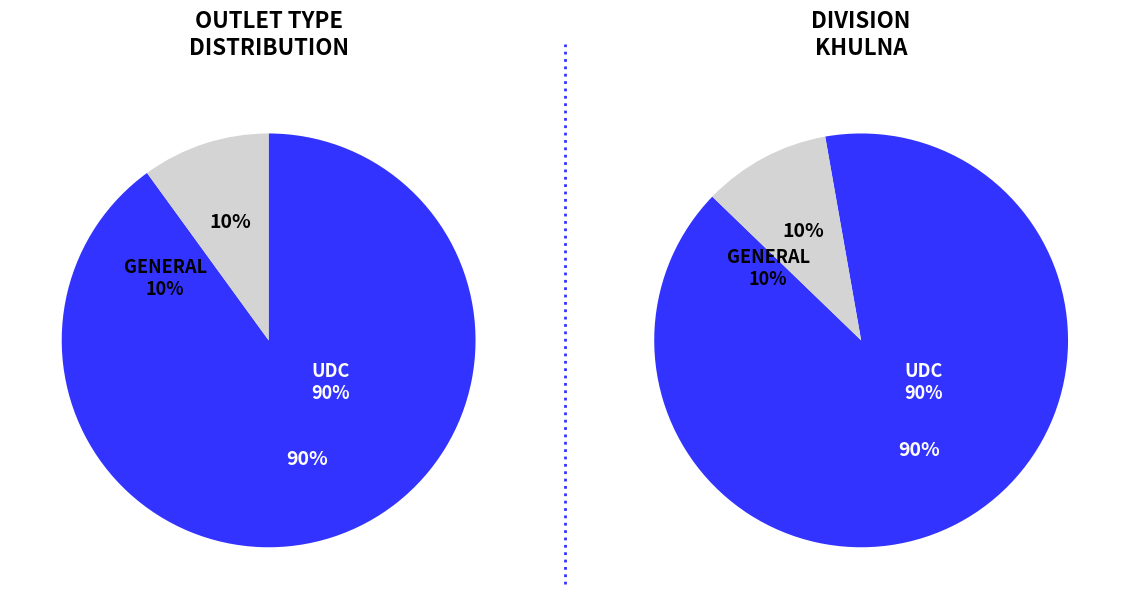

Is GENERAL the majority of the pie?

No